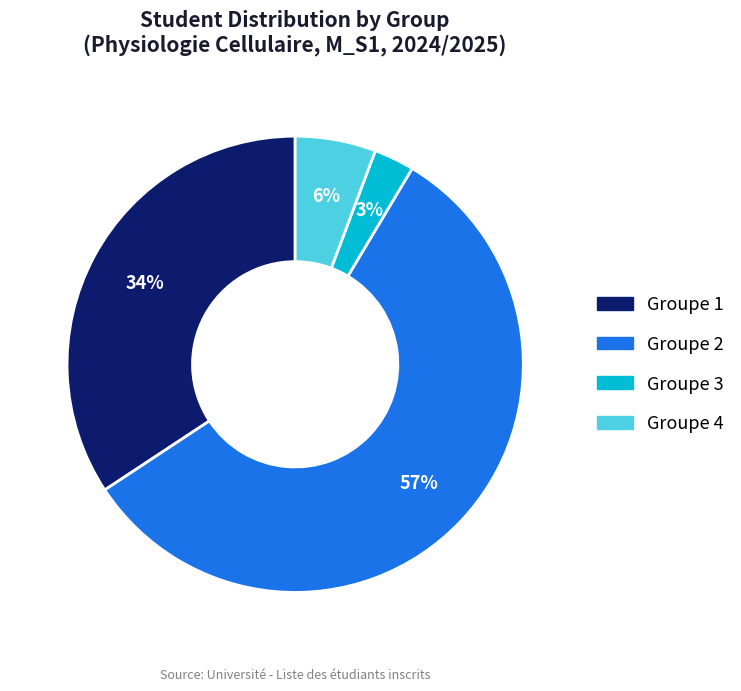

Combined, do Groupe 4 and Groupe 1 account for over 50%?

No